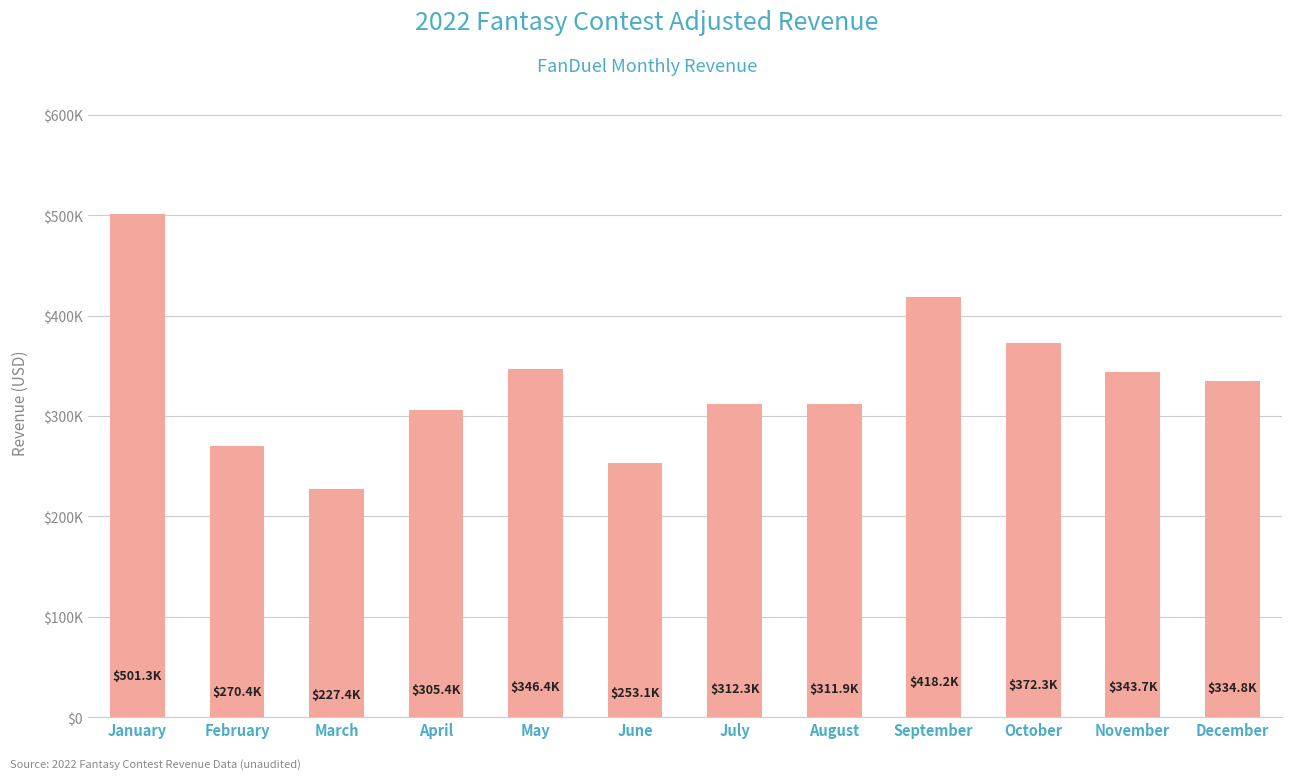

Are the bars horizontal?

No